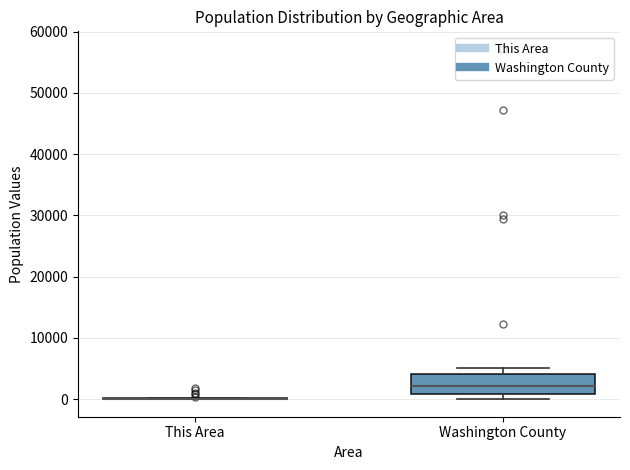

Reading left to right, read every box against the y-axis: the position of its median line, the range the box covers, and the ends of its whiskers. The values are not printed on the chart, so give them approximately, as read against the axis.

This Area: box collapsed to a line at 0, whiskers 0 to 0
Washington County: median 2000, box 1000 to 4000, whiskers 0 to 5000